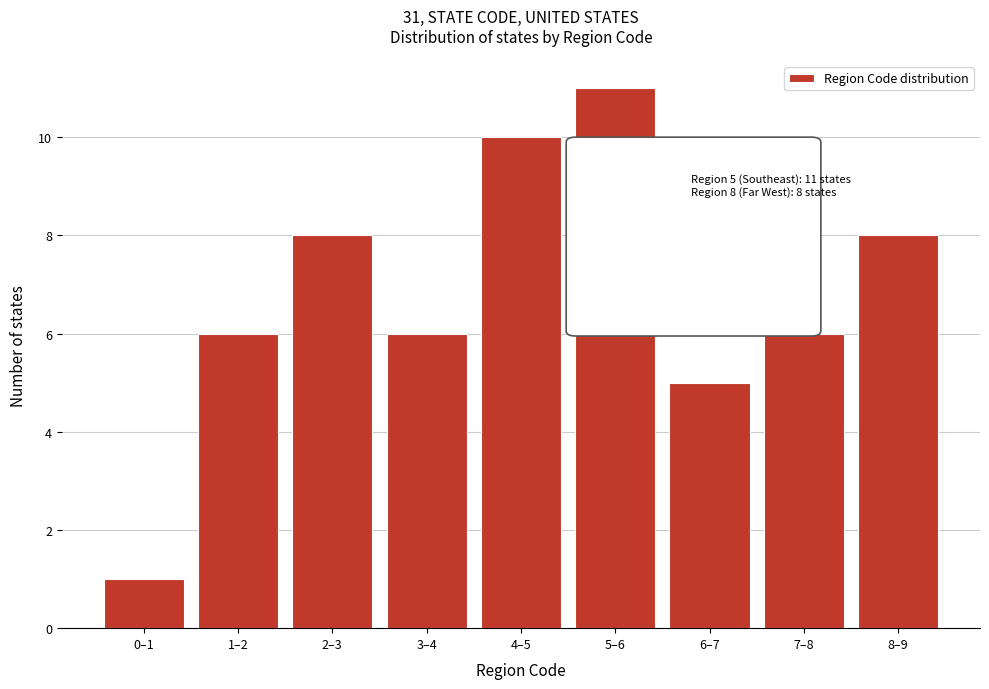

Reading left to right, transcribe all the data shown in this chart.

0–1=1	1–2=6	2–3=8	3–4=6	4–5=10	5–6=11	6–7=5	7–8=6	8–9=8